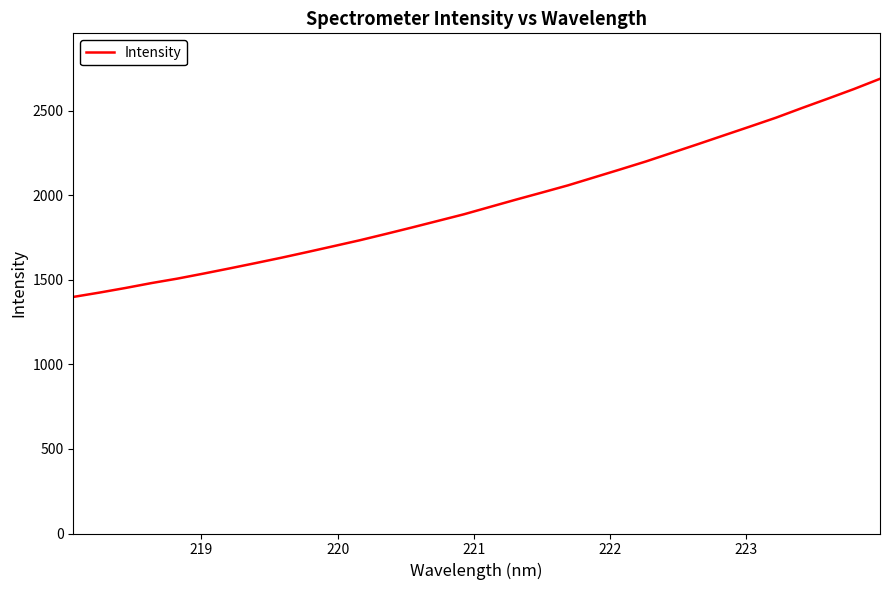

What is the minimum value shown in the chart?

1399.0